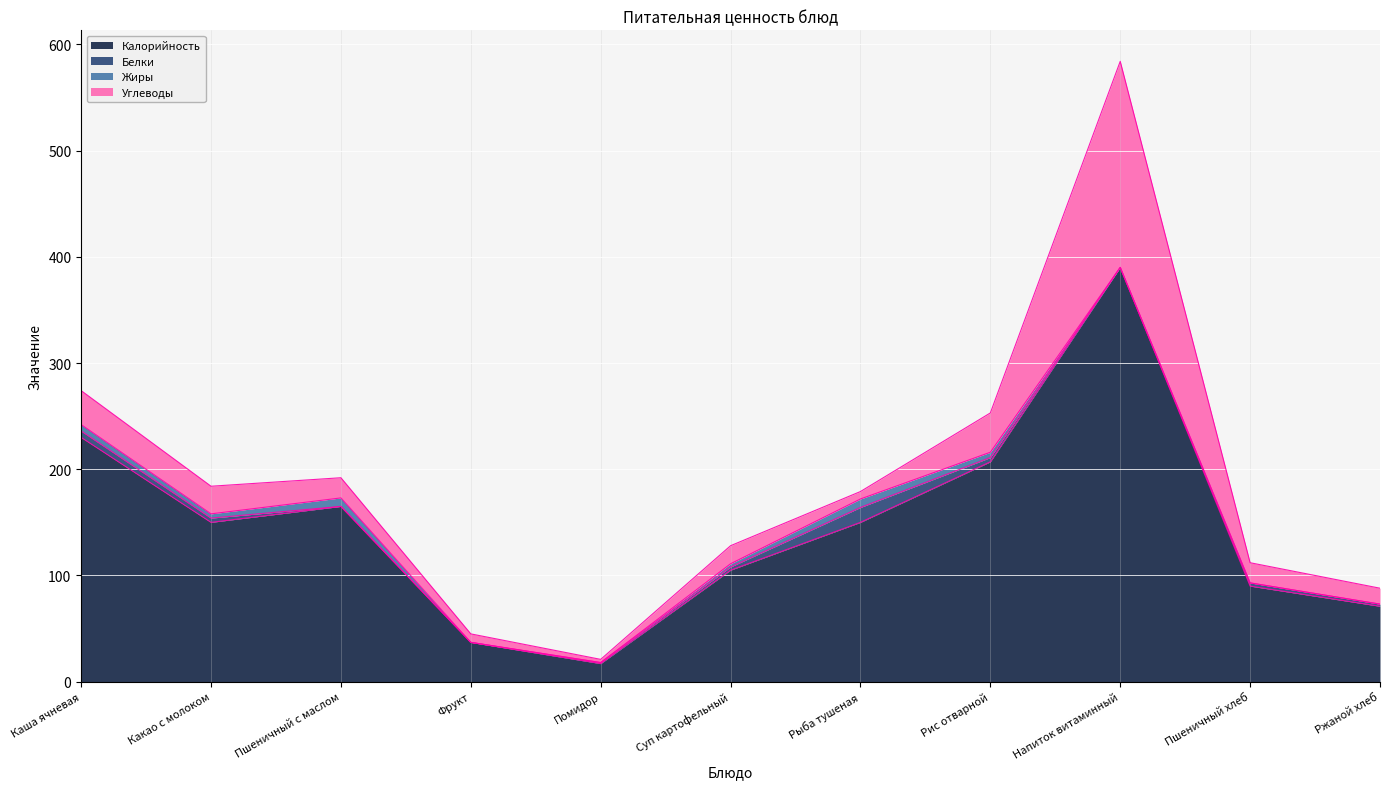

Reading left to right, transcribe all the data shown in this chart.

Калорийность: Каша ячневая=230	Какао с молоком=150	Пшеничный с маслом=165	Фрукт=37	Помидор=17	Суп картофельный=105	Рыба тушеная=150	Рис отварной=207	Напиток витаминный=390	Пшеничный хлеб=90	Ржаной хлеб=71
Белки: Каша ячневая=6	Какао с молоком=4	Пшеничный с маслом=0	Фрукт=0	Помидор=1	Суп картофельный=3	Рыба тушеная=14	Рис отварной=4	Напиток витаминный=0	Пшеничный хлеб=3	Ржаной хлеб=2
Жиры: Каша ячневая=6	Какао с молоком=4	Пшеничный с маслом=8	Фрукт=0	Помидор=0	Суп картофельный=3	Рыба тушеная=8	Рис отварной=5	Напиток витаминный=0	Пшеничный хлеб=0	Ржаной хлеб=0
Углеводы: Каша ячневая=32	Какао с молоком=26	Пшеничный с маслом=19	Фрукт=8	Помидор=3	Суп картофельный=17	Рыба тушеная=7	Рис отварной=37	Напиток витаминный=194	Пшеничный хлеб=19	Ржаной хлеб=15